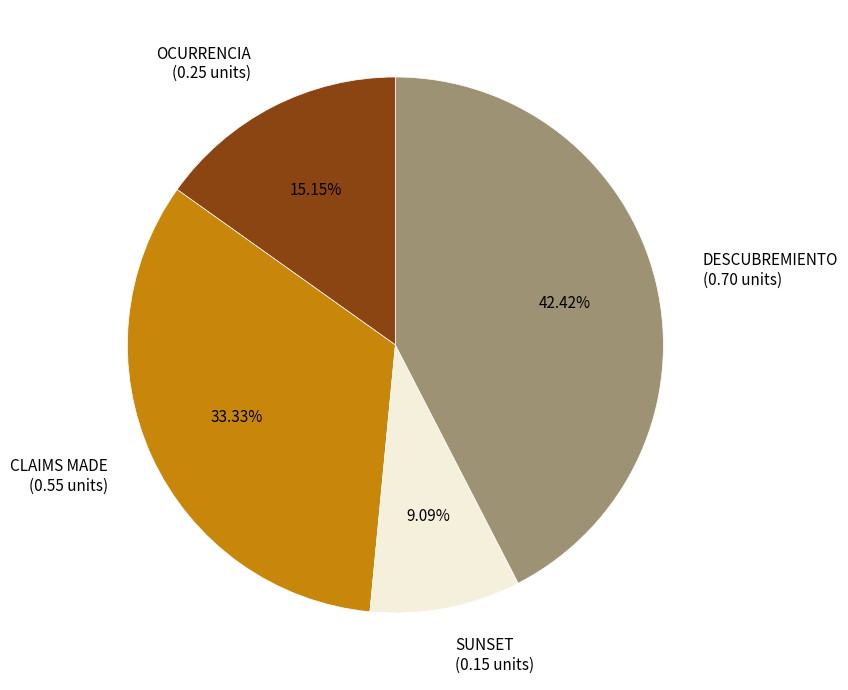

To the nearest percent, what portion does OCURRENCIA represent?

15%